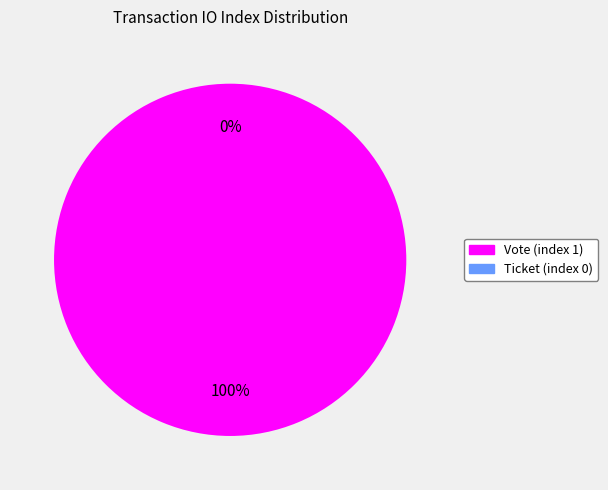

How many segments does this pie chart have?

2